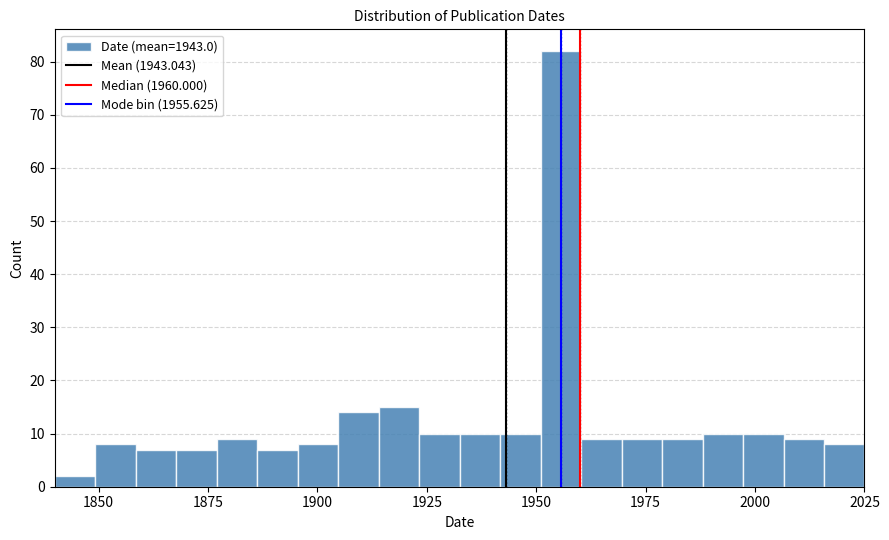

Read against the x-axis, roughly where is the centre of the tallest bar?

1955